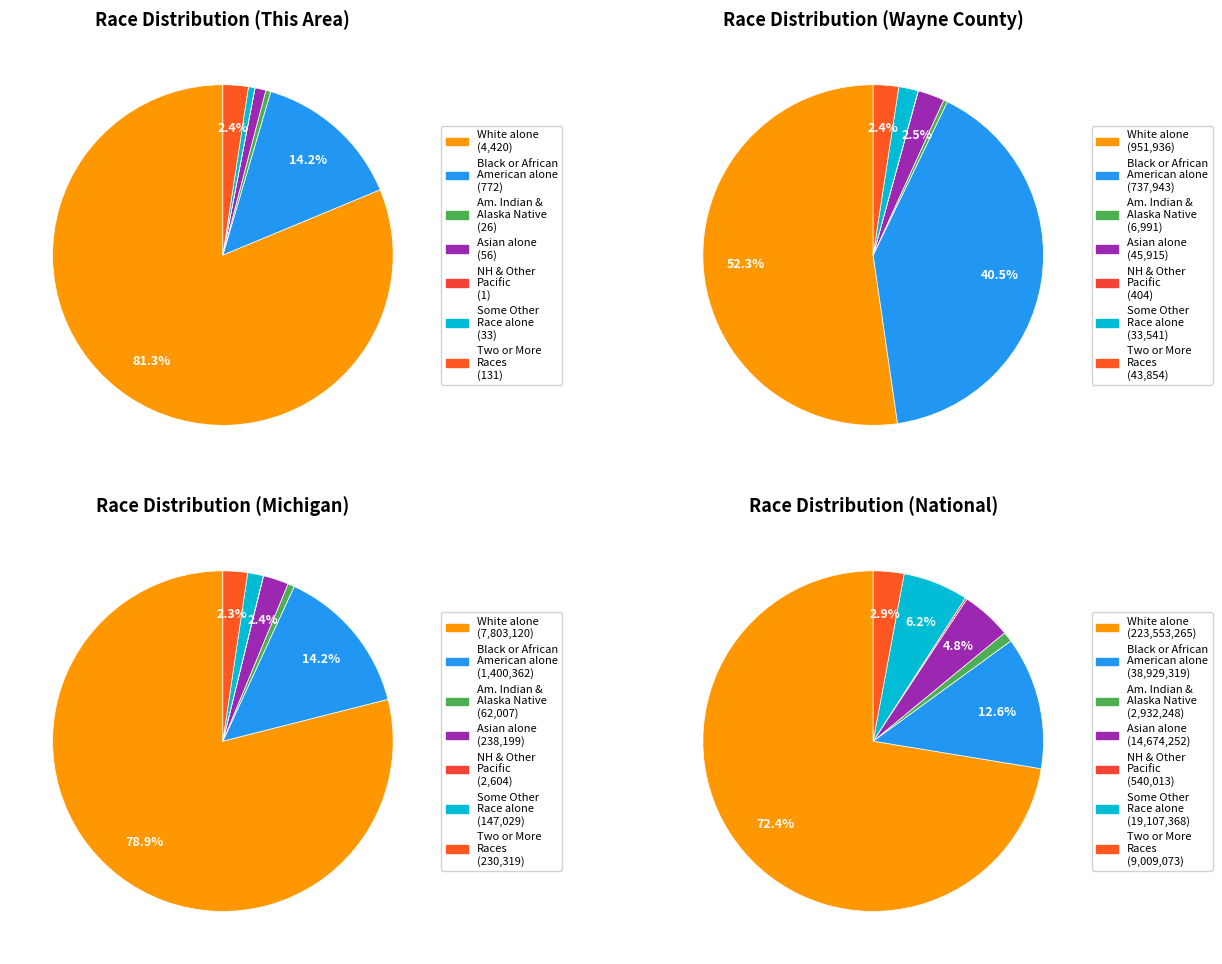

True or false: Asian alone accounts for 1% of the total.

True